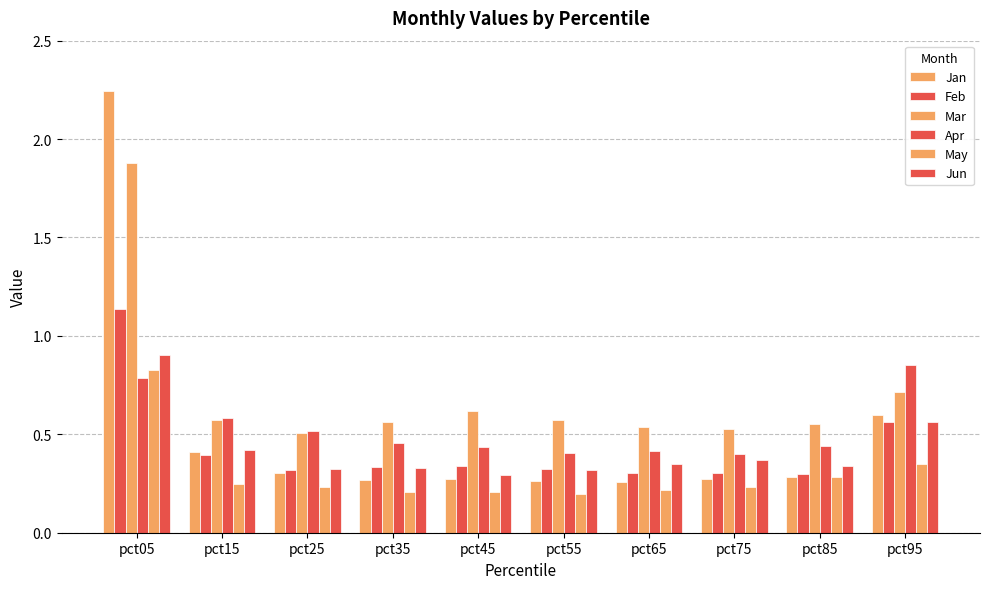

Rank the series by their maximum value, from lowest to highest.

May, Apr, Jun, Feb, Mar, Jan